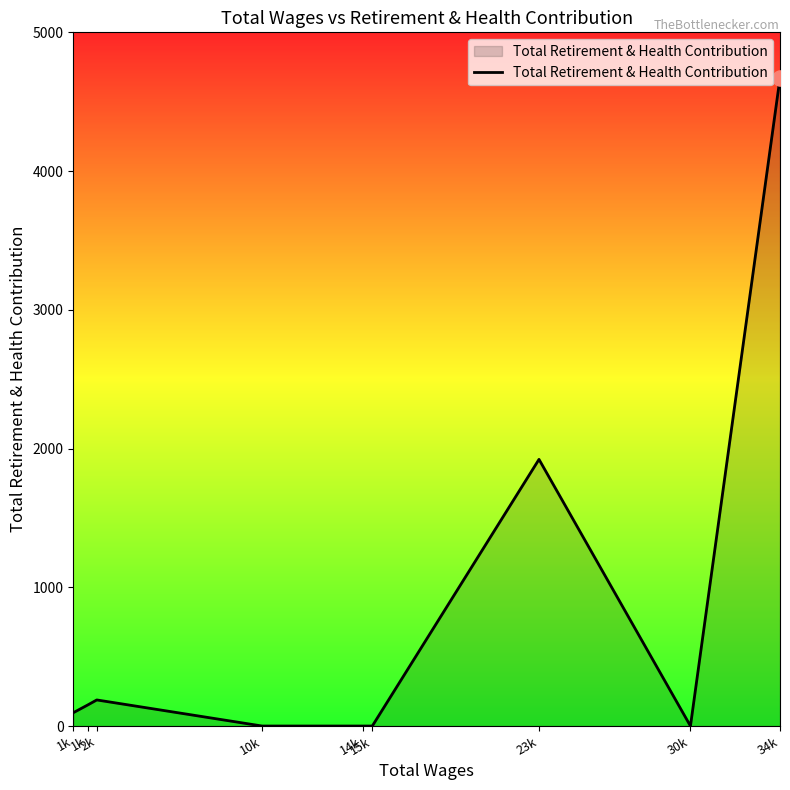

What is the change in value from 1k to 34k?

+4520